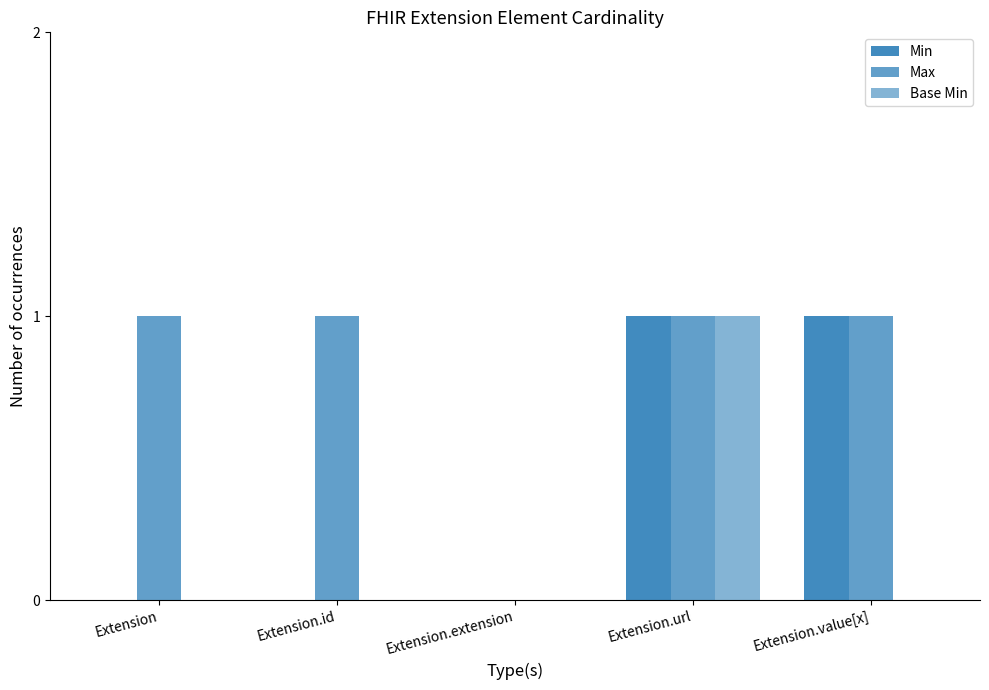

How many data points does each series have?

5